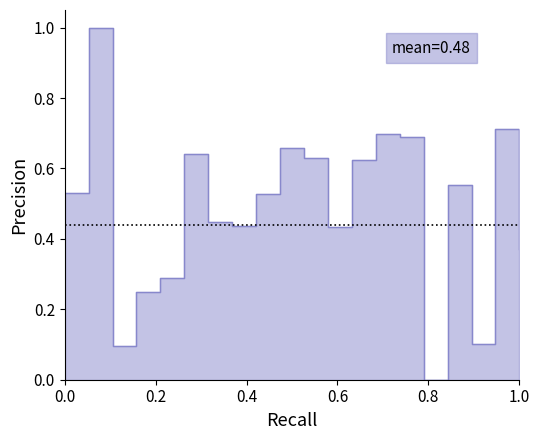

What is the value of the 4th point from the left?

0.2